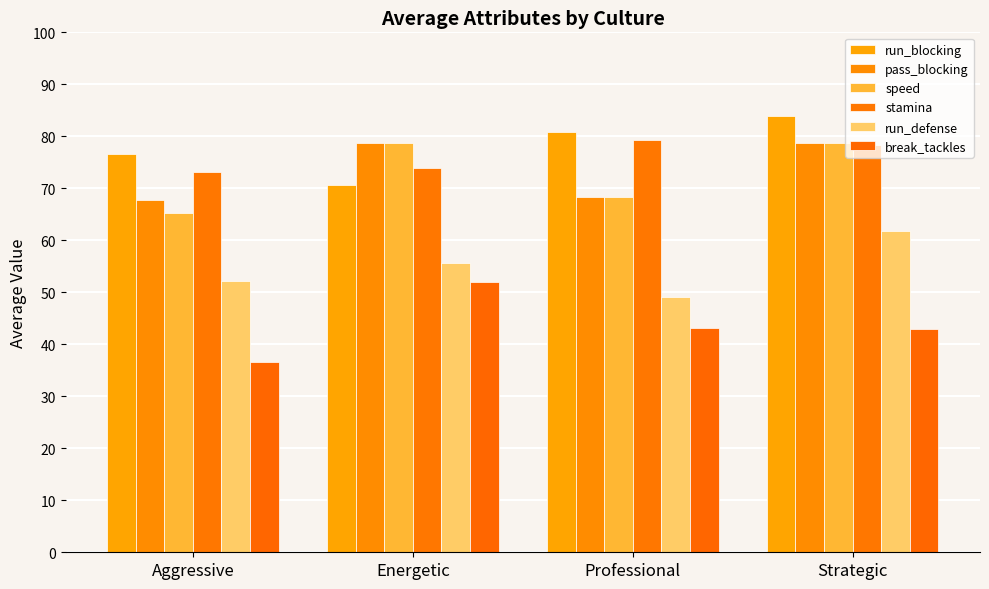

Is the value of run_defense at Energetic greater than the value of run_blocking at Energetic?

No